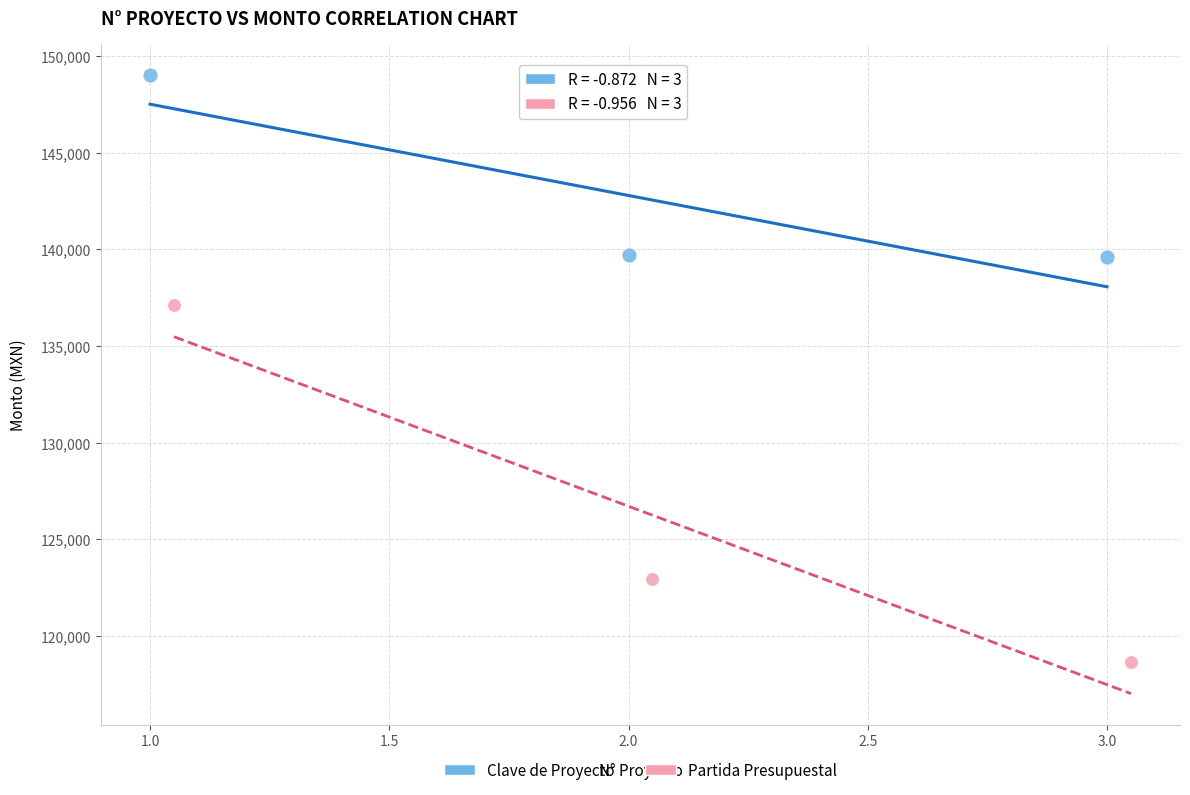

What are all the series names shown in the legend?

Clave de Proyecto, Partida Presupuestal